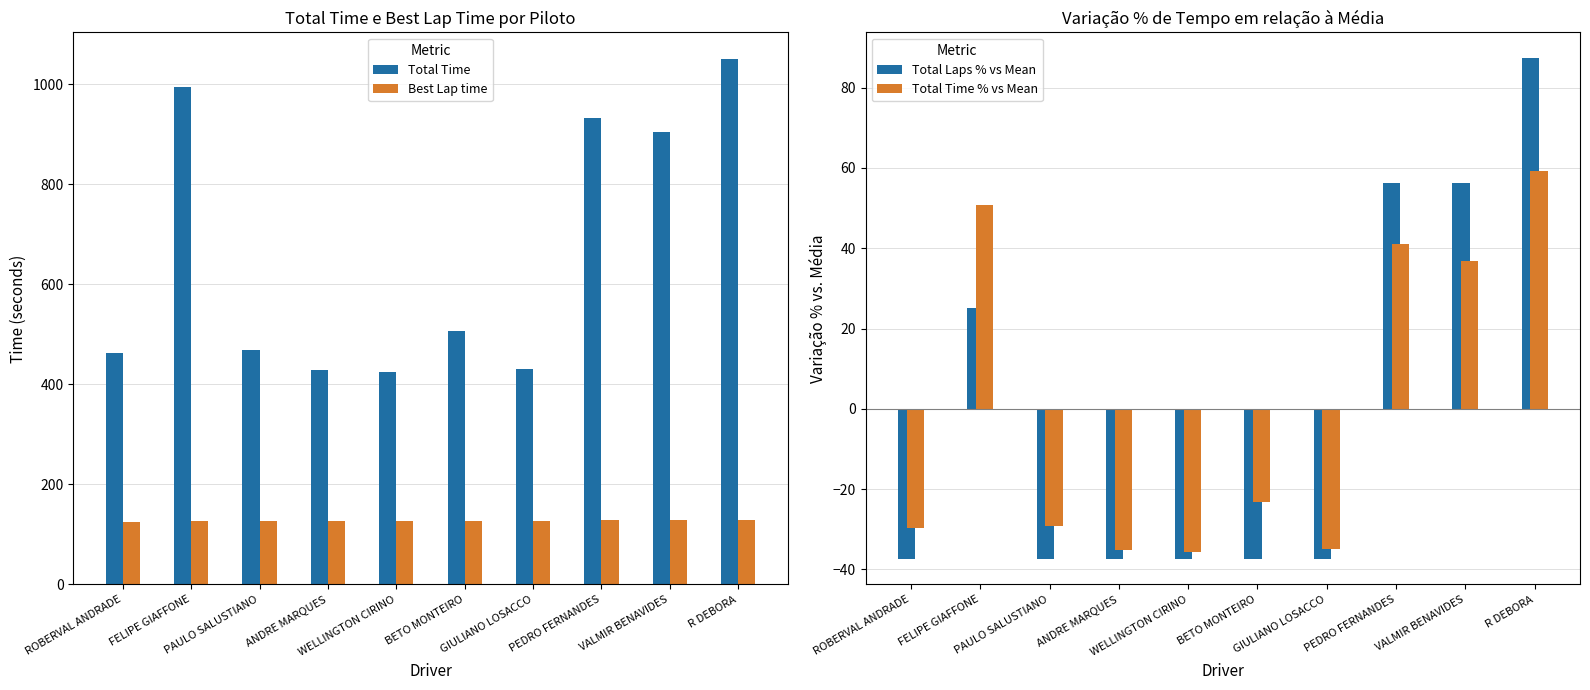

How many groups of bars are there?

10